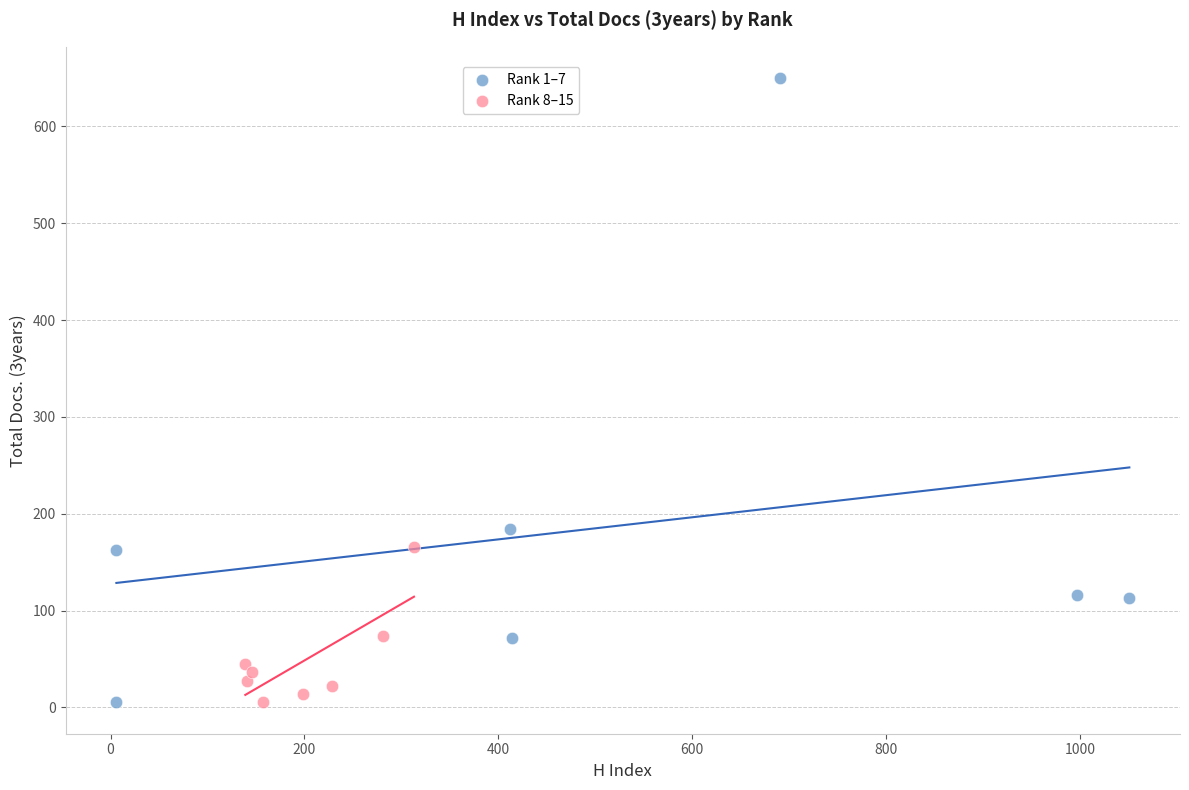

Which series reaches the maximum Y coordinate?

Rank 1–7